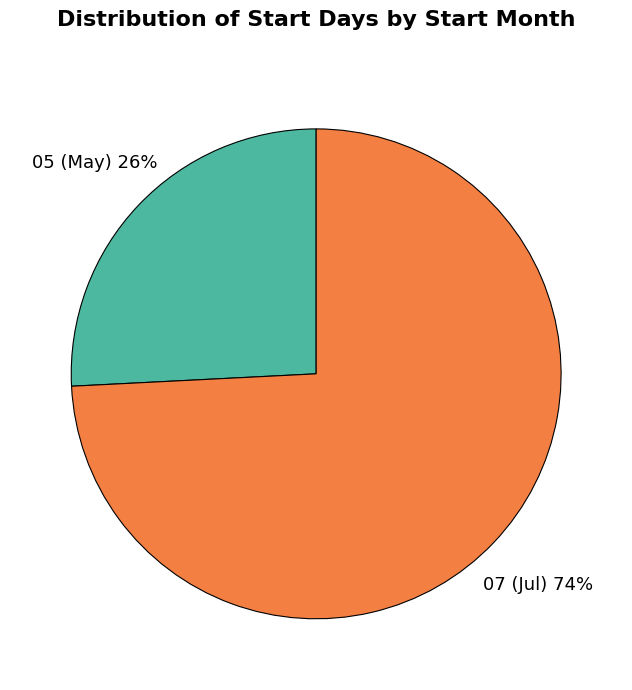

How many slices are in this pie chart?

2